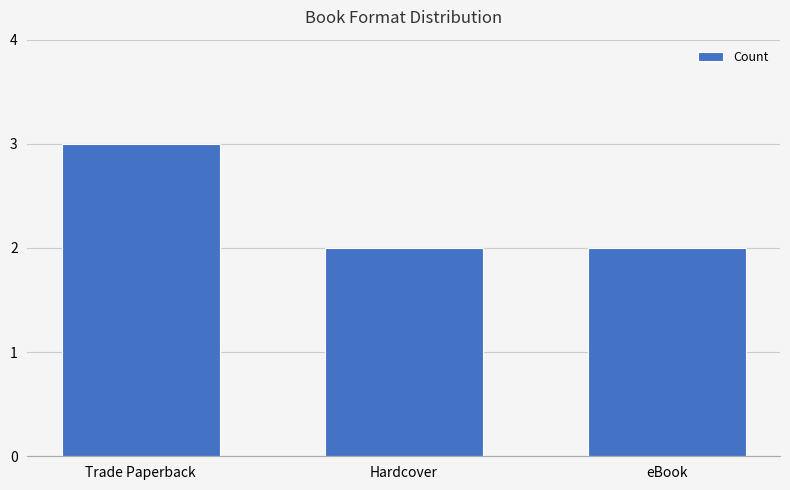

How many series are shown in this chart?

1